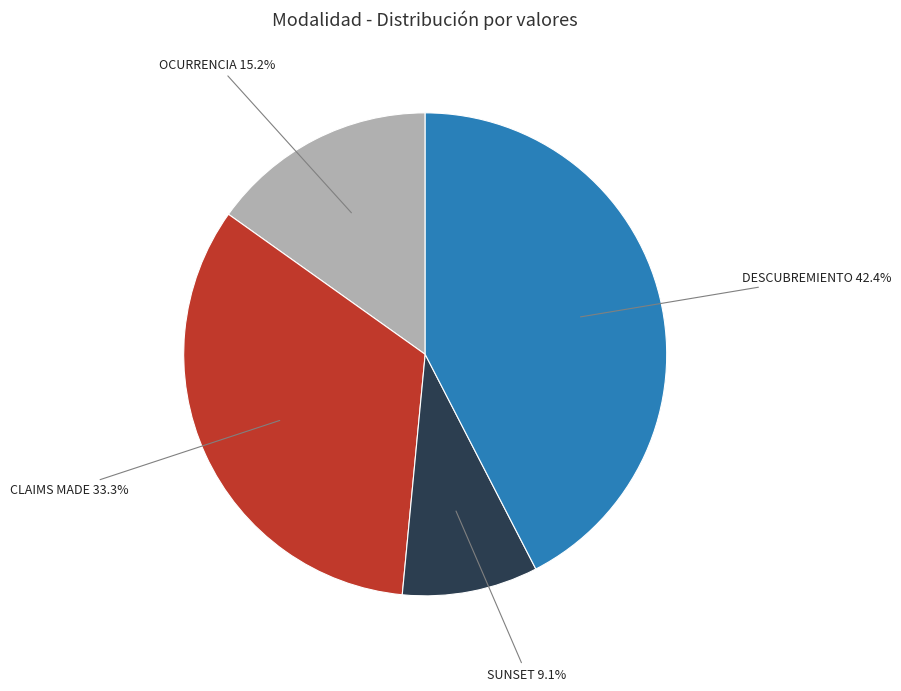

Does OCURRENCIA represent more than half of the total?

No